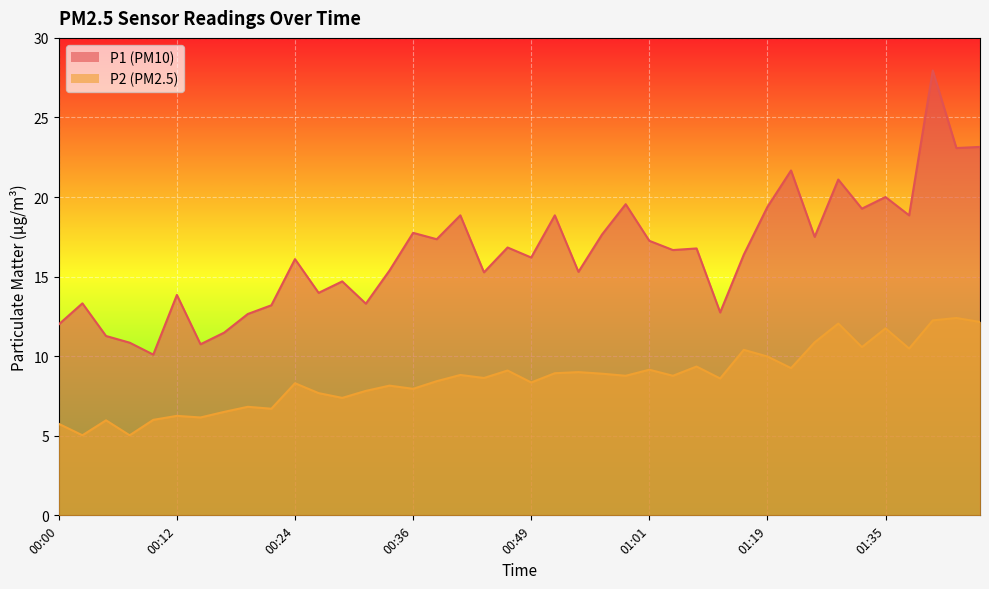

True or false: P1 has a value of 12.7 at 00:19.

True